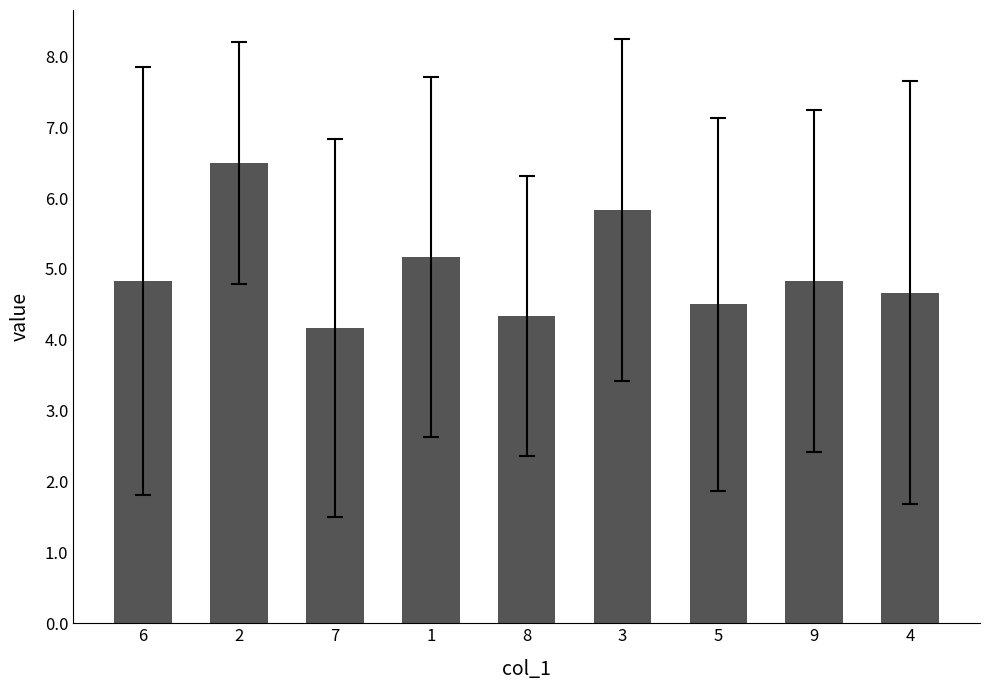

Does the chart contain any negative values?

No